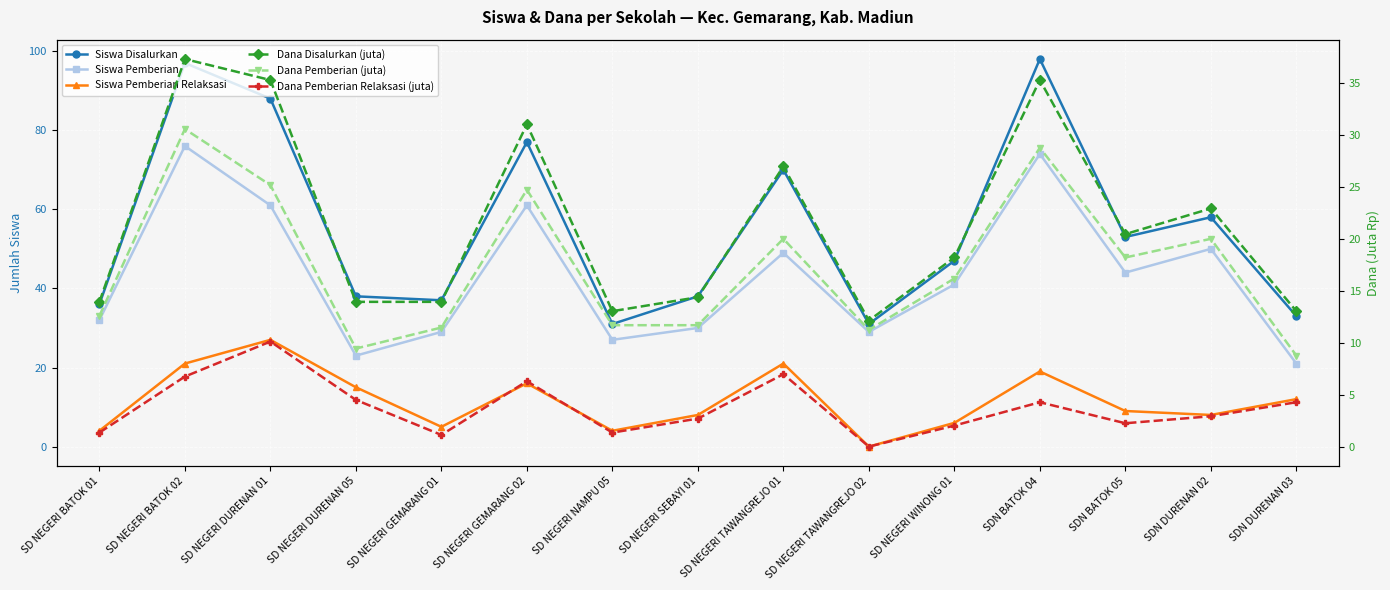

At which category does Siswa Pemberian reach its first local peak?

SD NEGERI BATOK 02